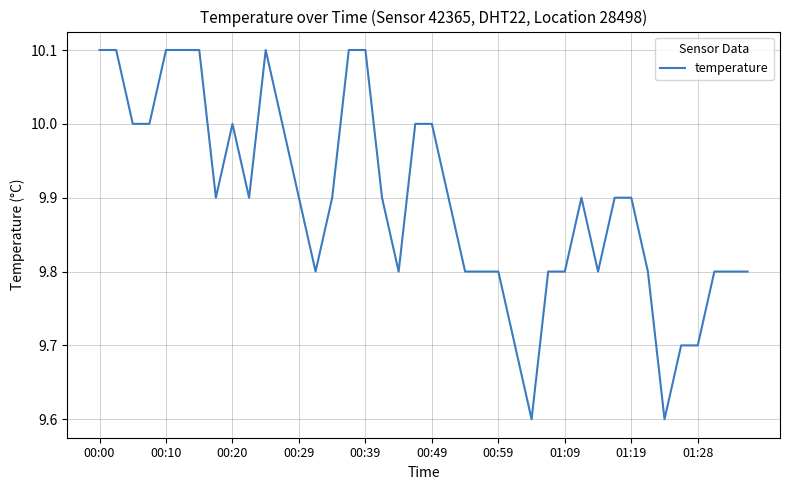

What is the maximum value shown in the chart?

10.1